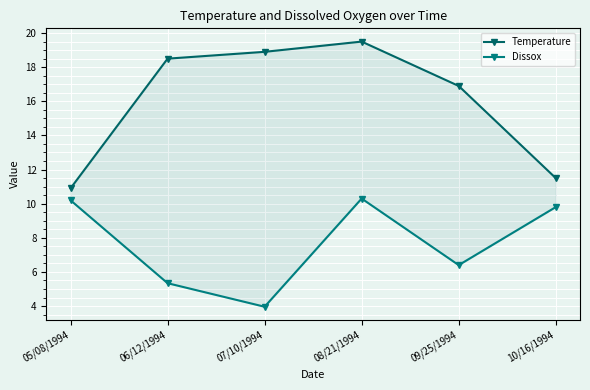

How many interior local valleys does the Dissox series have?

2